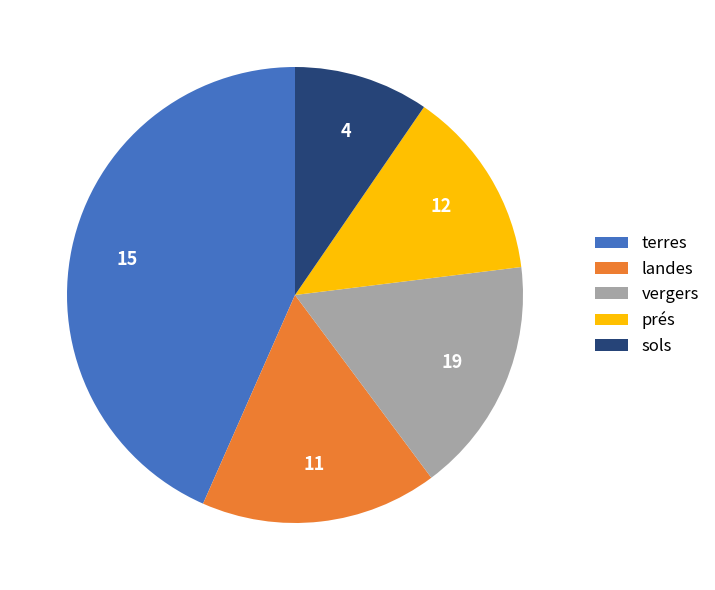

Approximately how many times larger is the value at prés compared to landes?

0.8